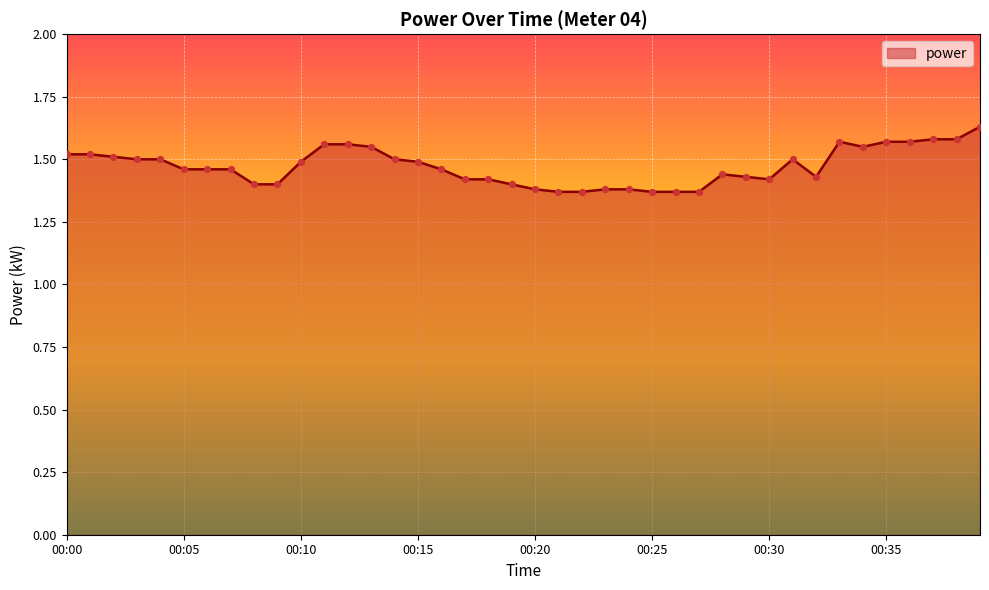

What is the difference between the maximum and minimum values?

0.3